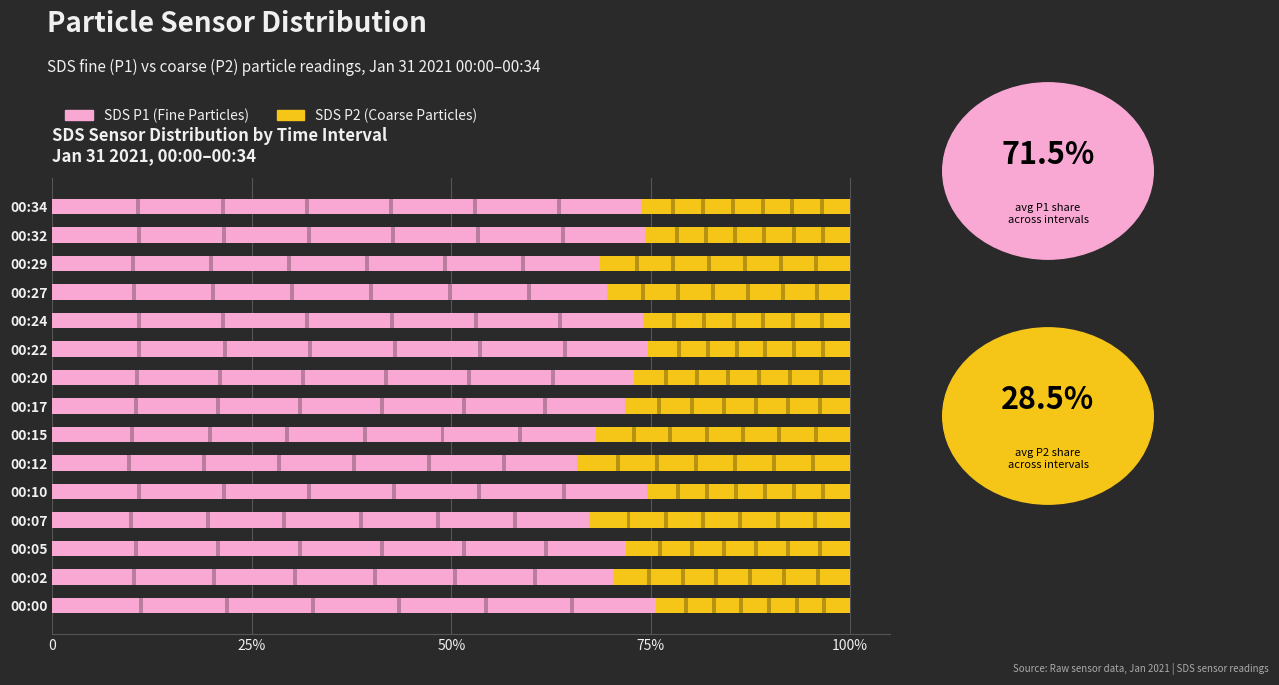

At which category is the sum across all series the highest?

00:12